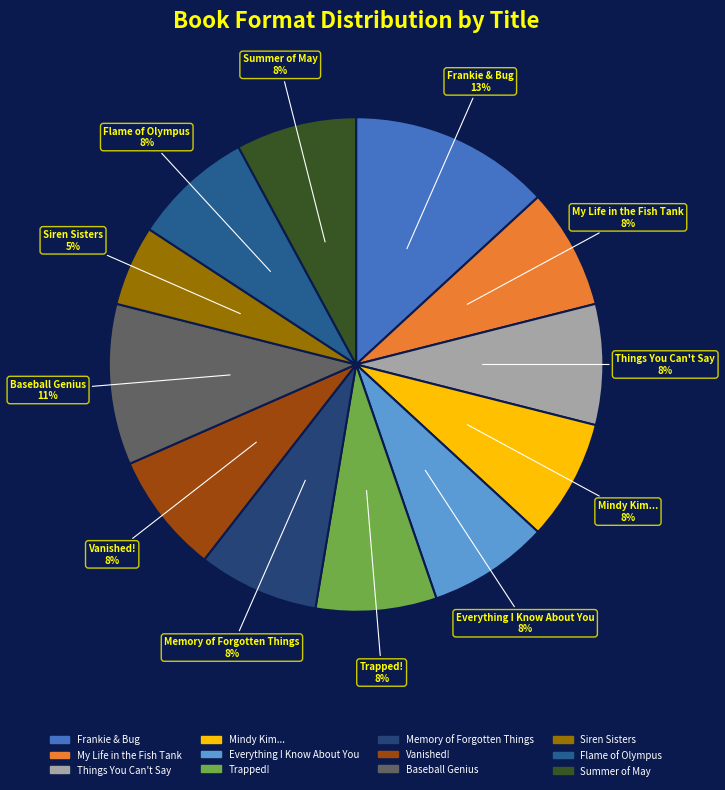

How many segments does this pie chart have?

12